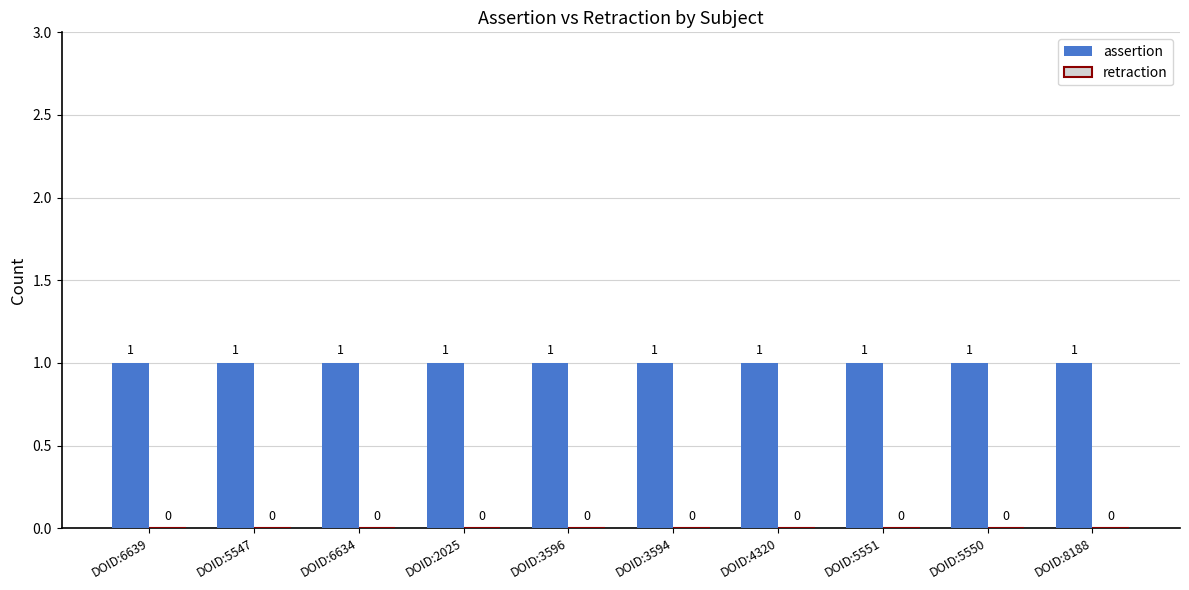

Which series has the largest total across all categories?

assertion